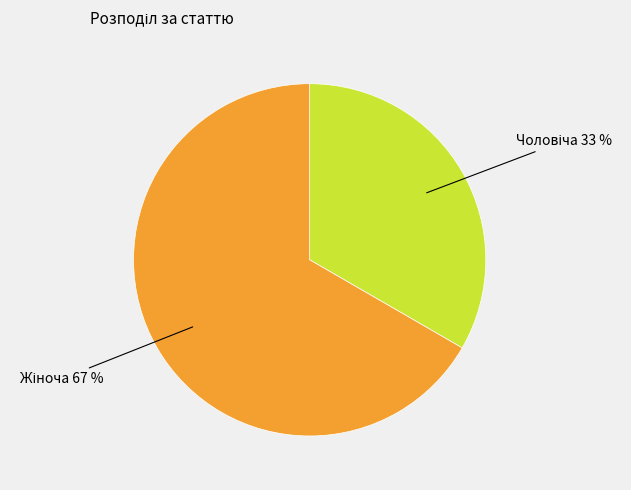

To the nearest percent, what is the average slice percentage?

50%